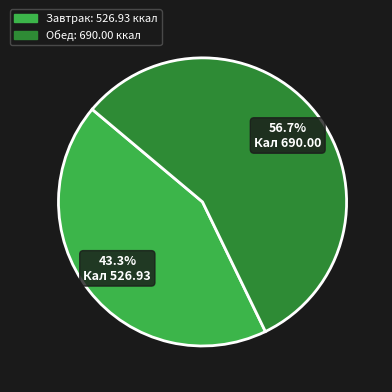

Which has a higher value, Обед or Завтрак?

Обед